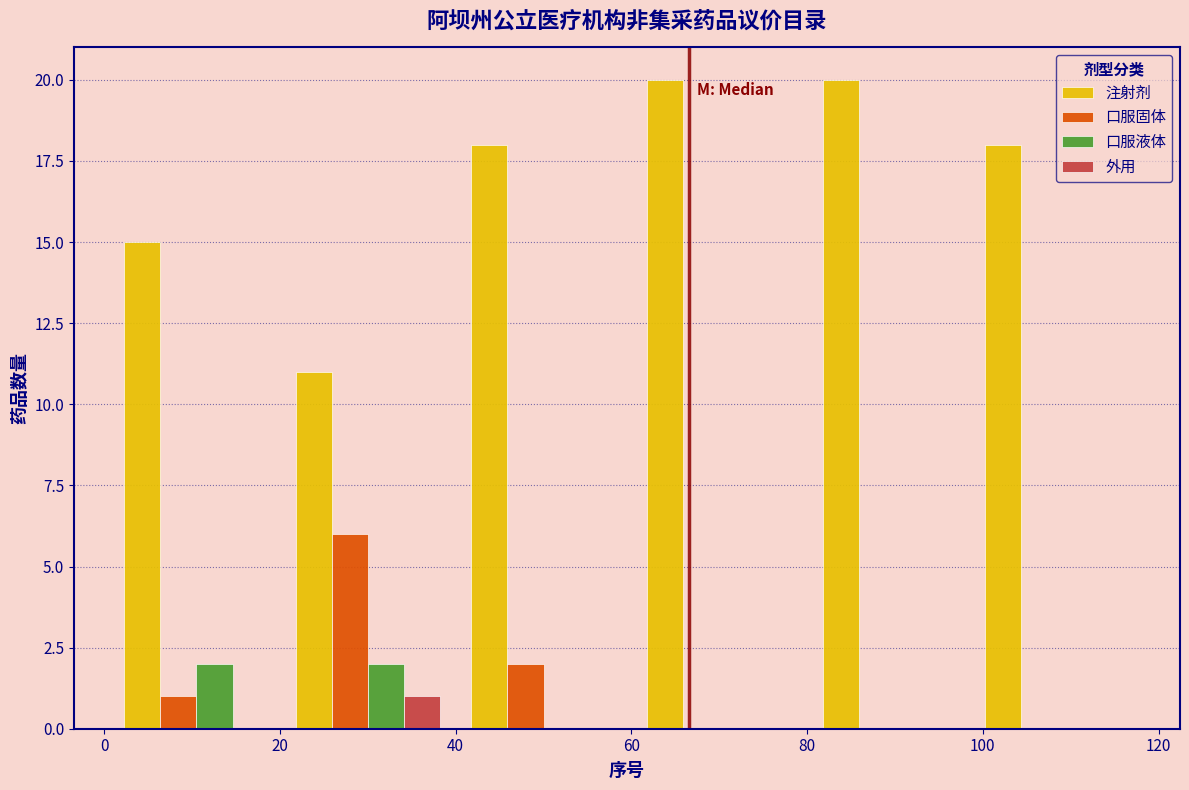

In the 外用 series, which range on the x-axis has the tallest bar?

20 to 40